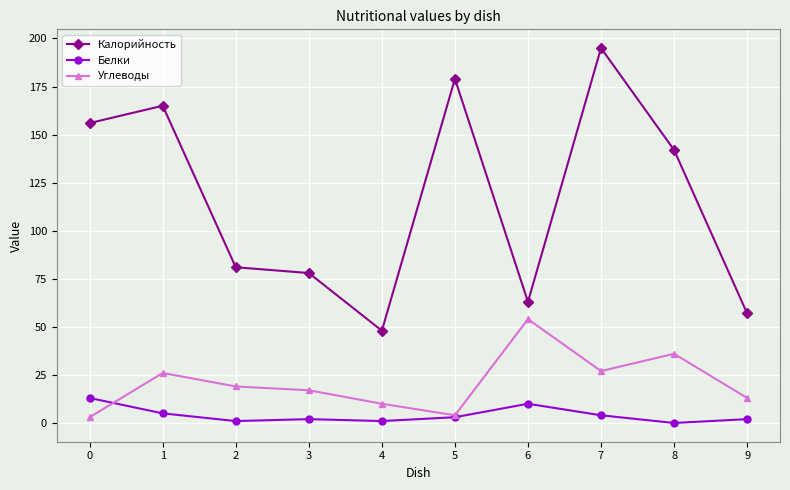

Which series has the largest total across all categories?

Калорийность